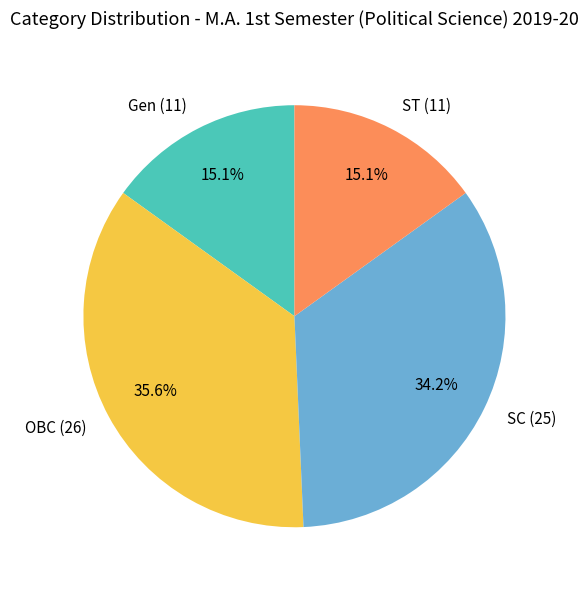

Is there any slice that represents more than half of the pie?

No